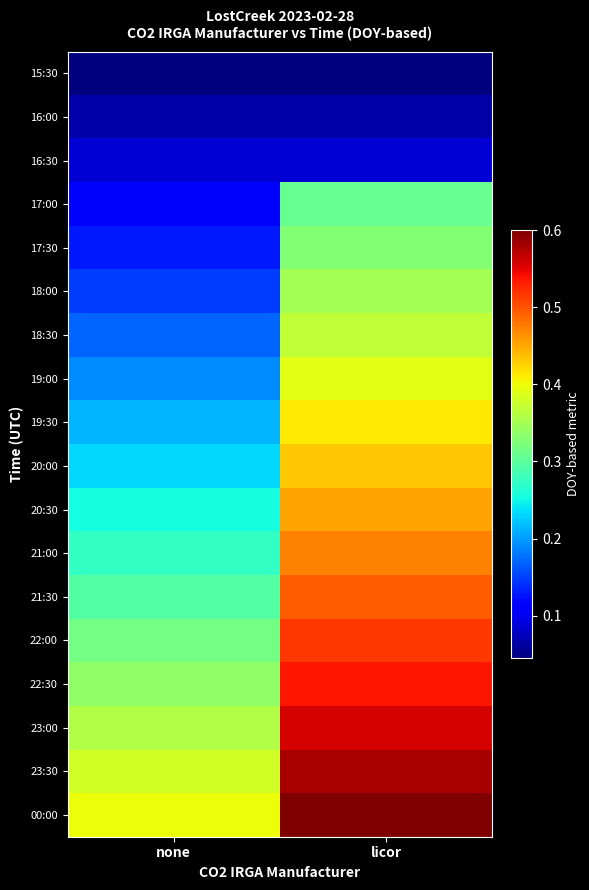

Reading left to right, transcribe all the data shown in this chart.

15:30: none=0.0	licor=0.0
16:00: none=0.1	licor=0.1
16:30: none=0.1	licor=0.1
17:00: none=0.1	licor=0.3
17:30: none=0.1	licor=0.3
18:00: none=0.1	licor=0.3
18:30: none=0.2	licor=0.4
19:00: none=0.2	licor=0.4
19:30: none=0.2	licor=0.4
20:00: none=0.2	licor=0.4
20:30: none=0.3	licor=0.5
21:00: none=0.3	licor=0.5
21:30: none=0.3	licor=0.5
22:00: none=0.3	licor=0.5
22:30: none=0.3	licor=0.5
23:00: none=0.4	licor=0.6
23:30: none=0.4	licor=0.6
00:00: none=0.4	licor=0.6